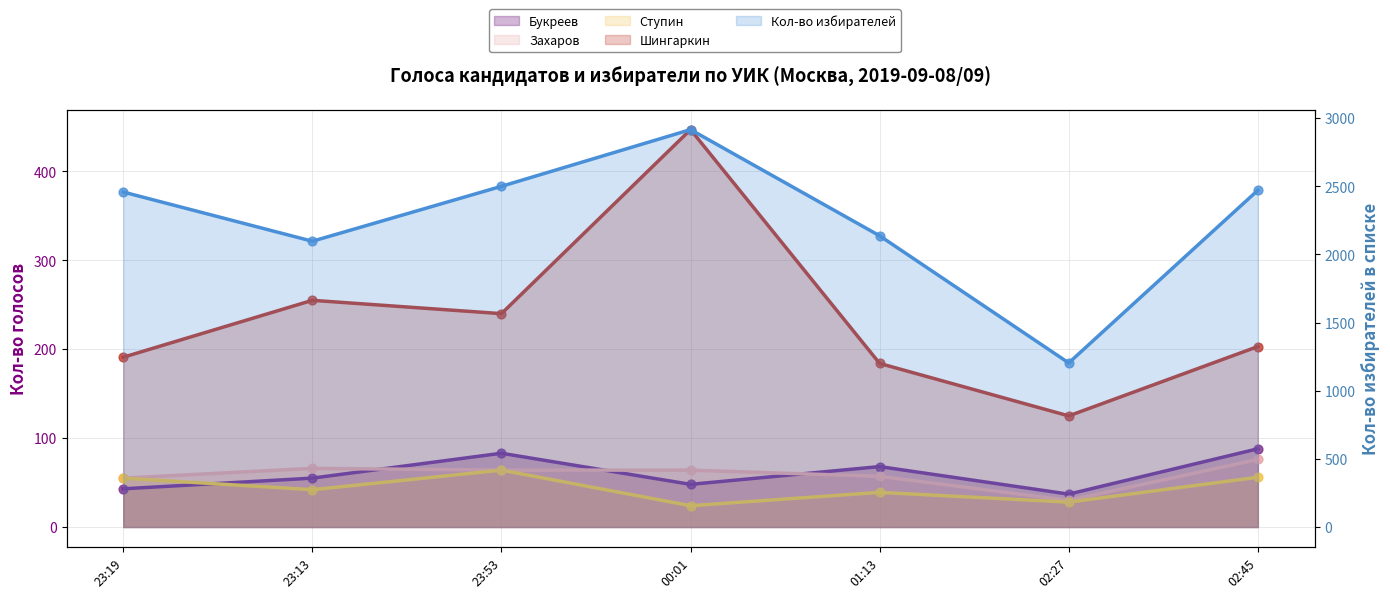

At which category is the sum across all series the highest?

00:01